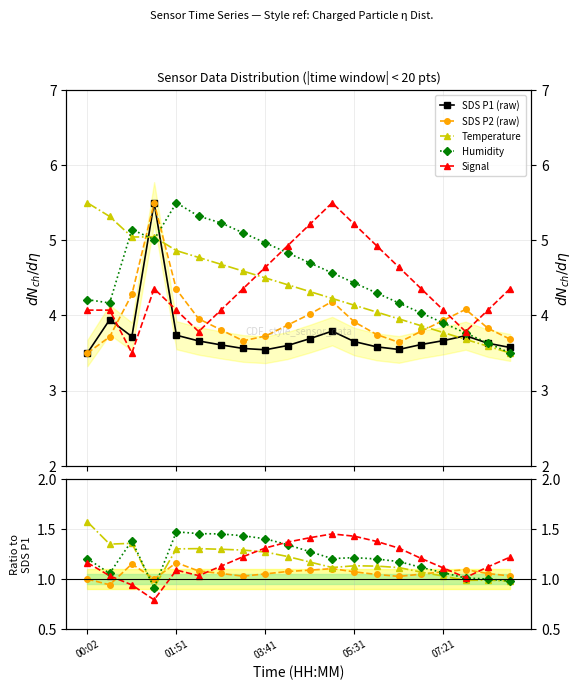

Is it true that Humidity equals 1.2 at 13?

True